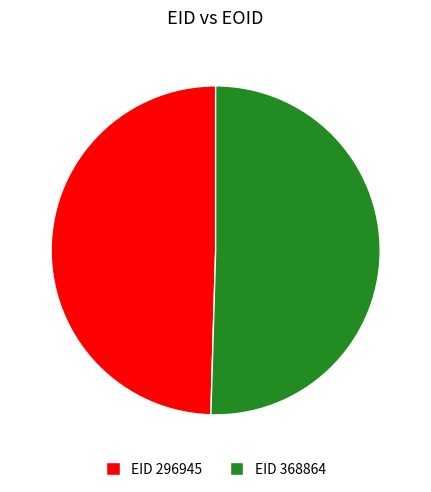

Which slice is the largest?

EID 368864